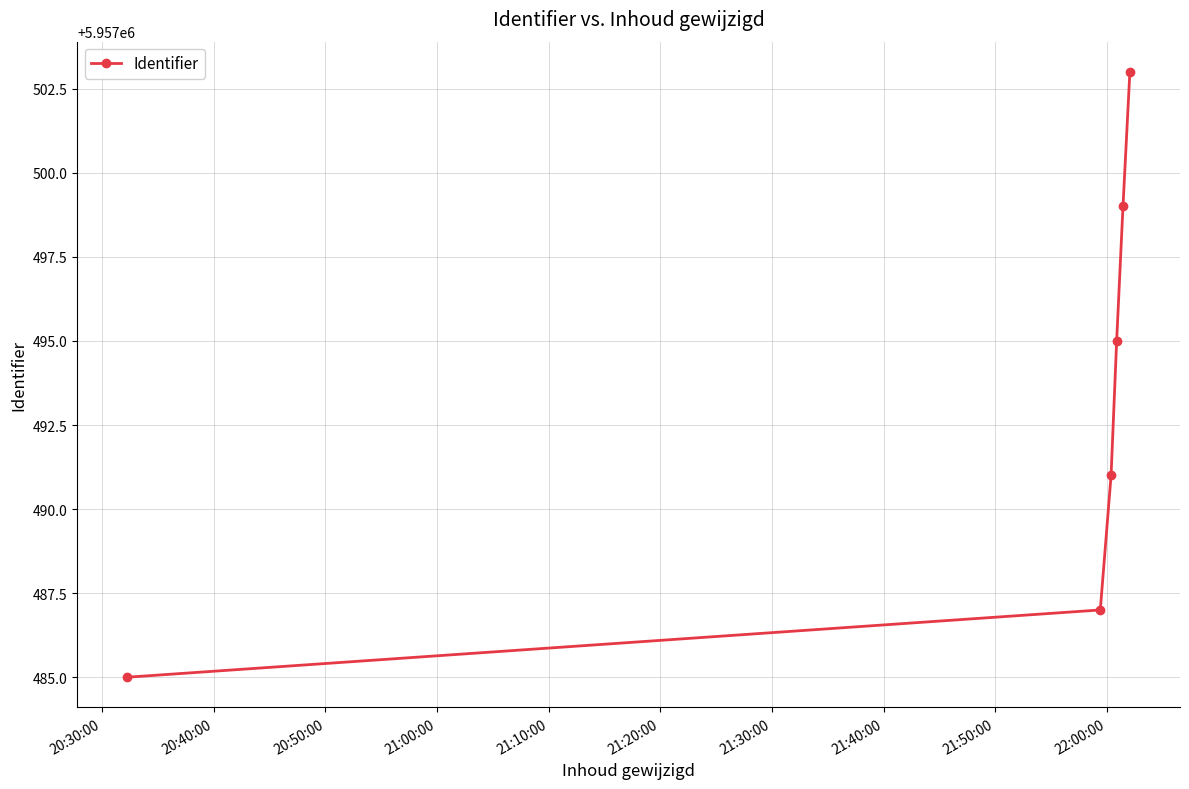

True or false: the data has more than 1 interior local peaks.

False